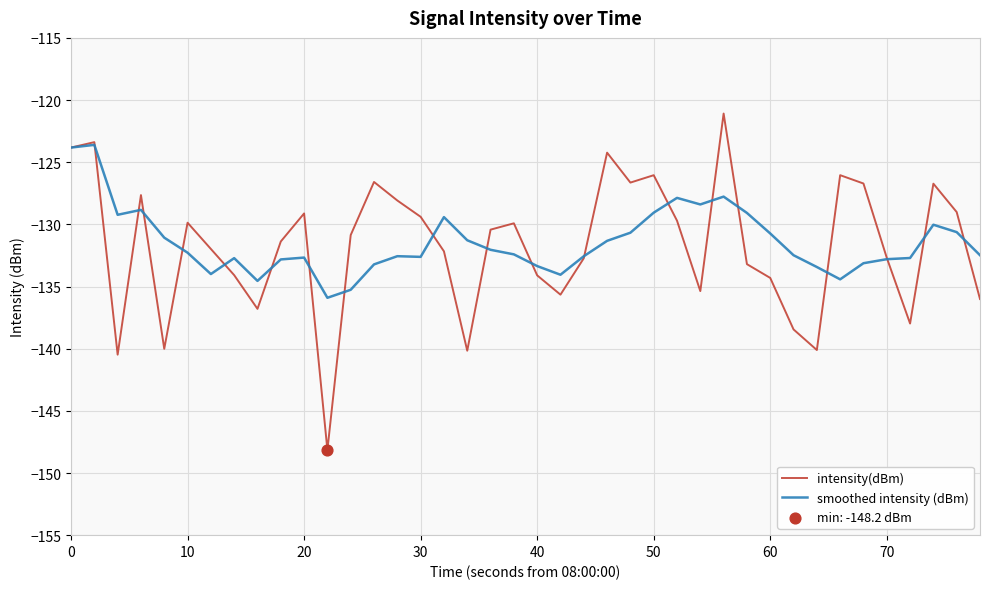

Which series has the largest range (max minus min)?

intensity(dBm)